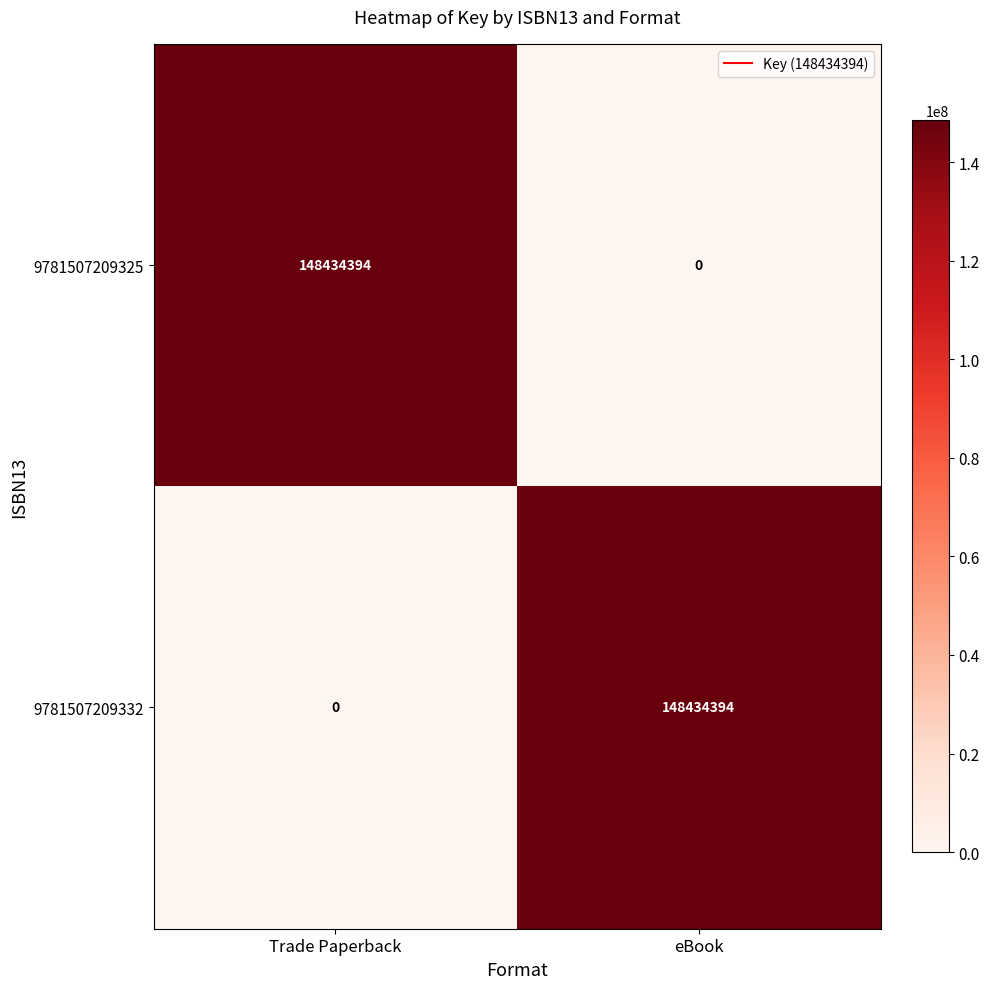

Reading left to right, what are all the values shown in this chart?

9781507209325: Trade Paperback=148434394	eBook=0
9781507209332: Trade Paperback=0	eBook=148434394